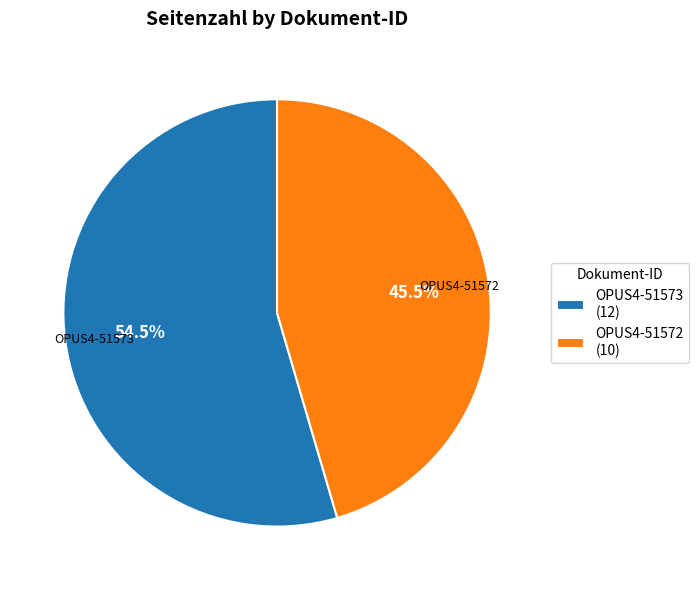

Which category has the biggest portion of the pie?

OPUS4-51573